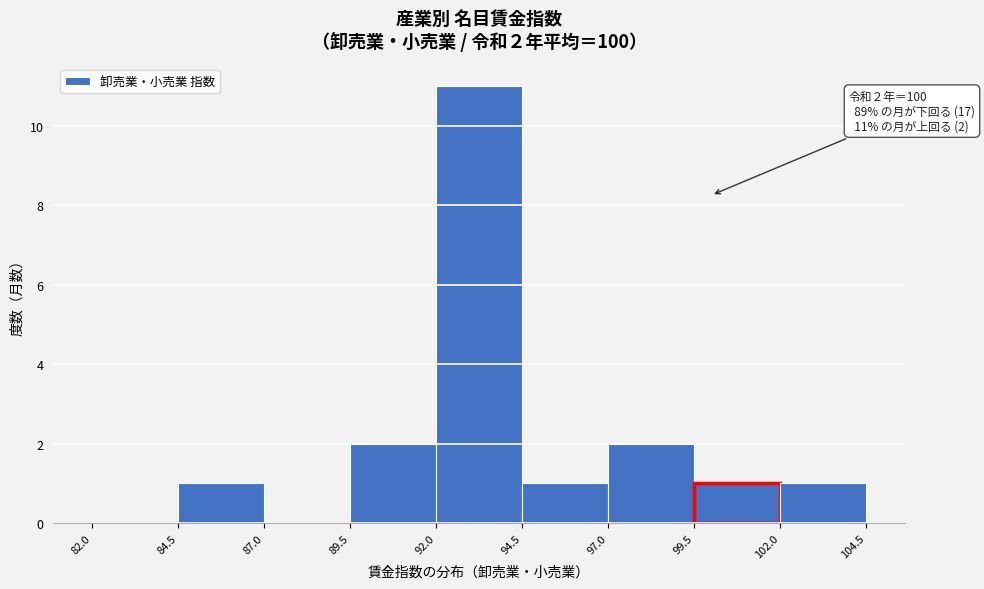

Over which range of the x-axis is the bar tallest?

92.0 to 94.5